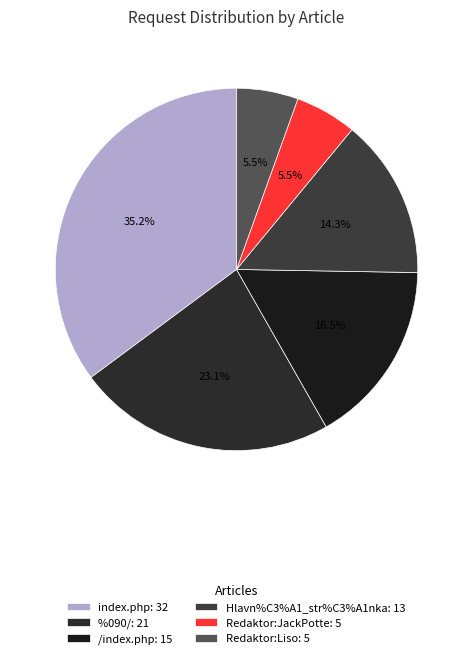

What percentage is the Redaktor:JackPotte slice, to the nearest percent?

5%